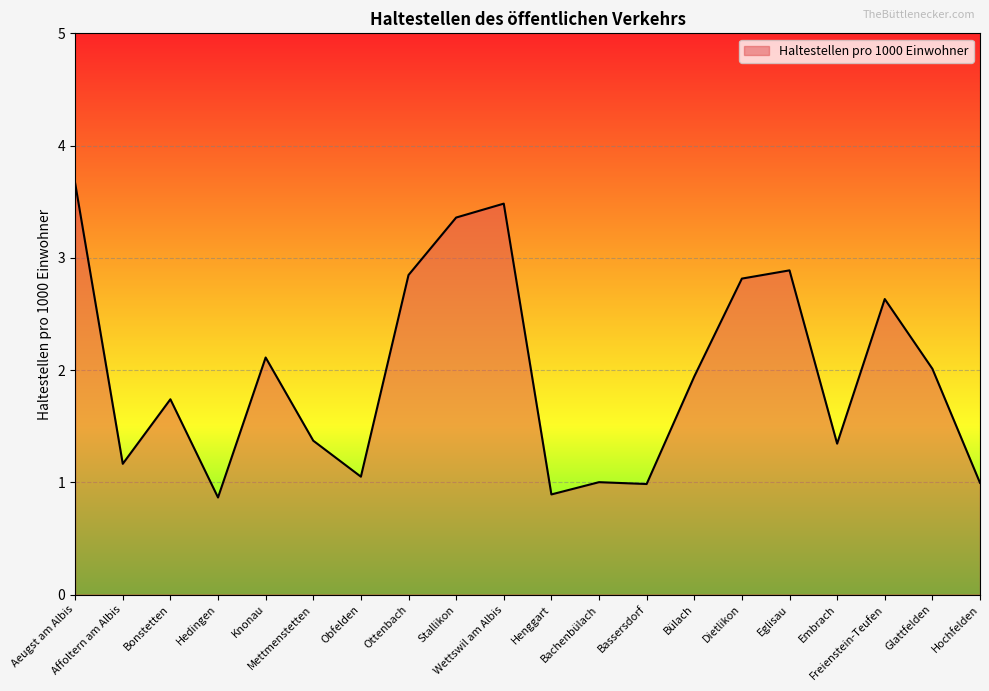

True or false: there are more than 2 points higher than both neighbors.

True